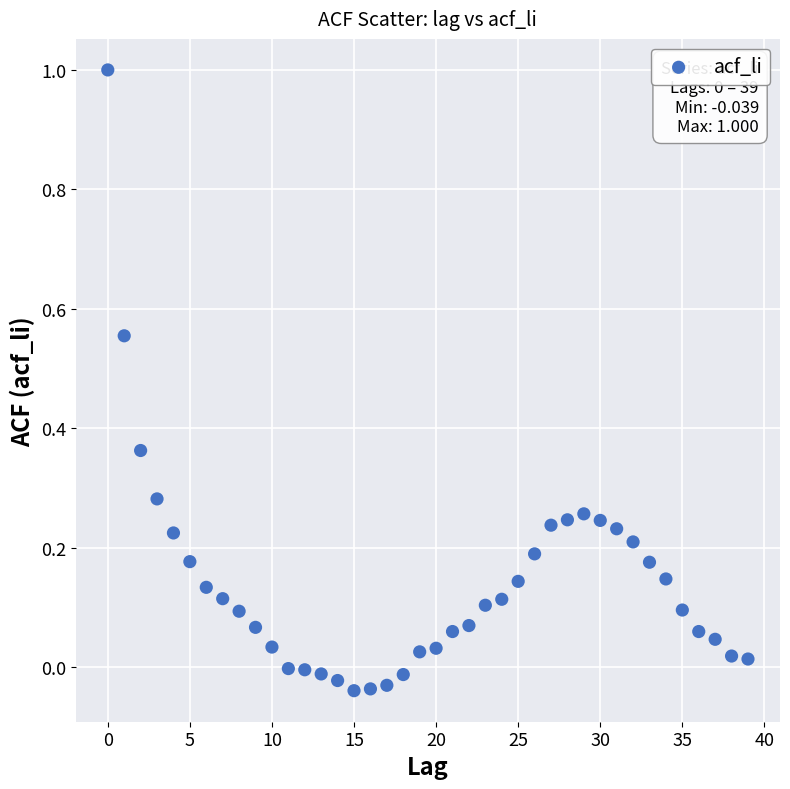

What is the range of Y values (max minus min)?

1.0